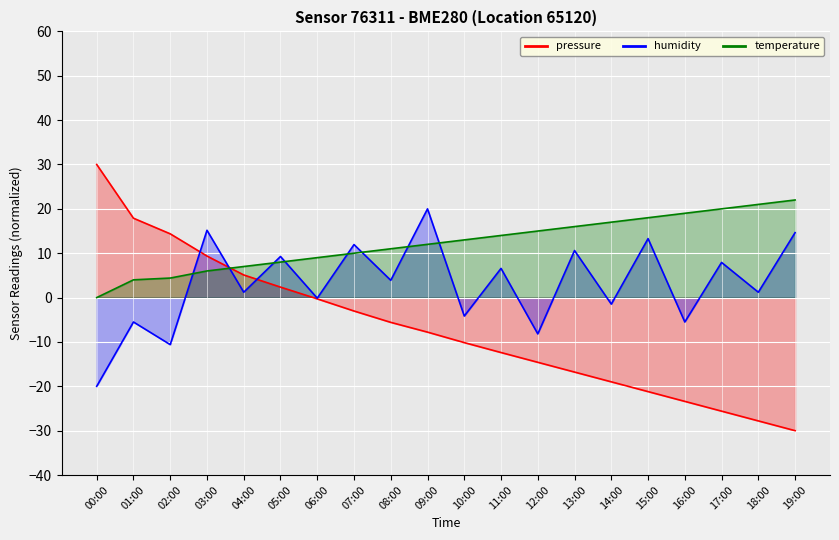

Which series ends up on top after the final intersection of pressure and temperature?

temperature